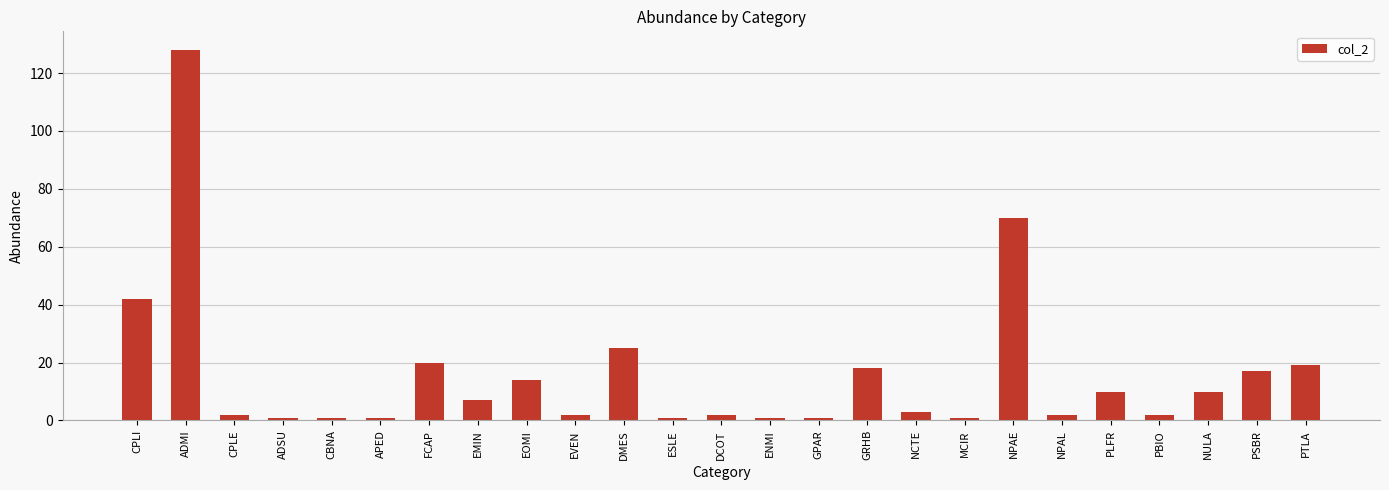

What is the difference between the maximum and second lowest values?

127